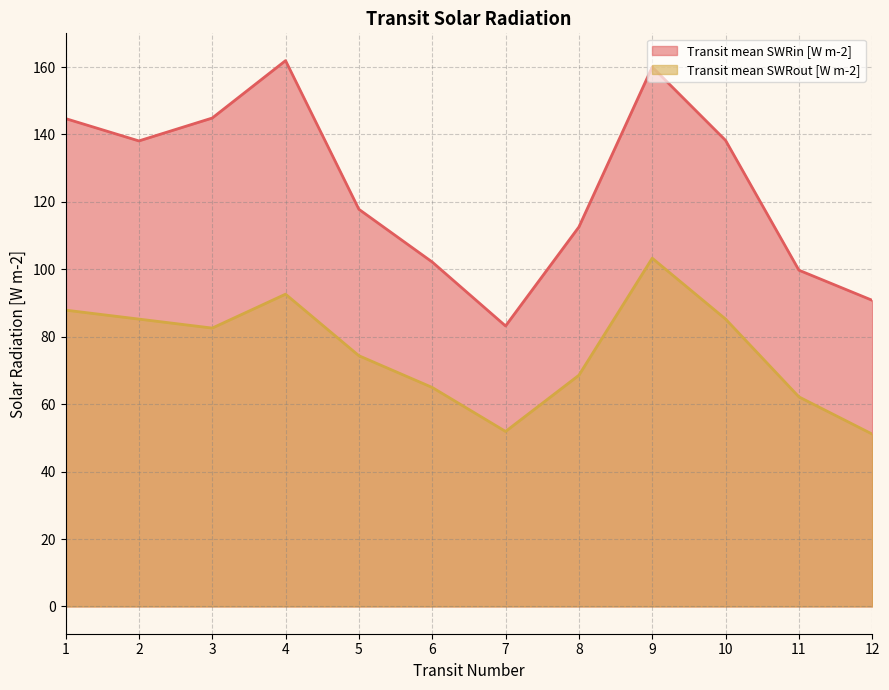

How many data points in Transit mean SWRin [W m-2] are less than 138?

6